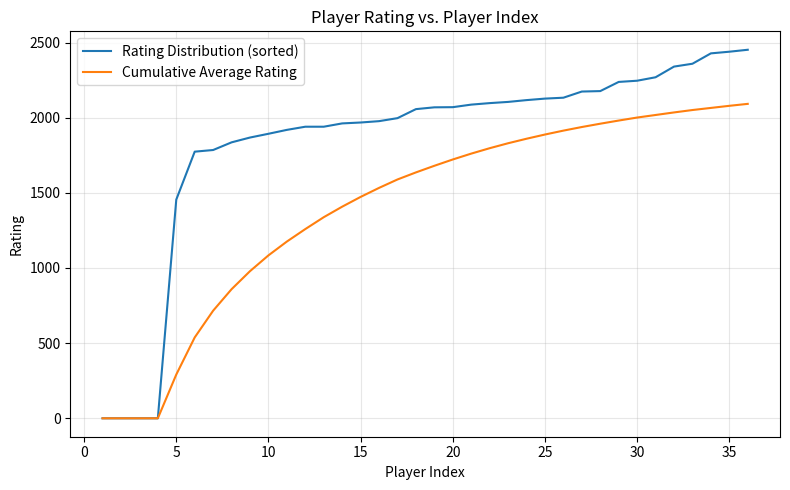

Which series has the largest total across all categories?

Rating Distribution (sorted)